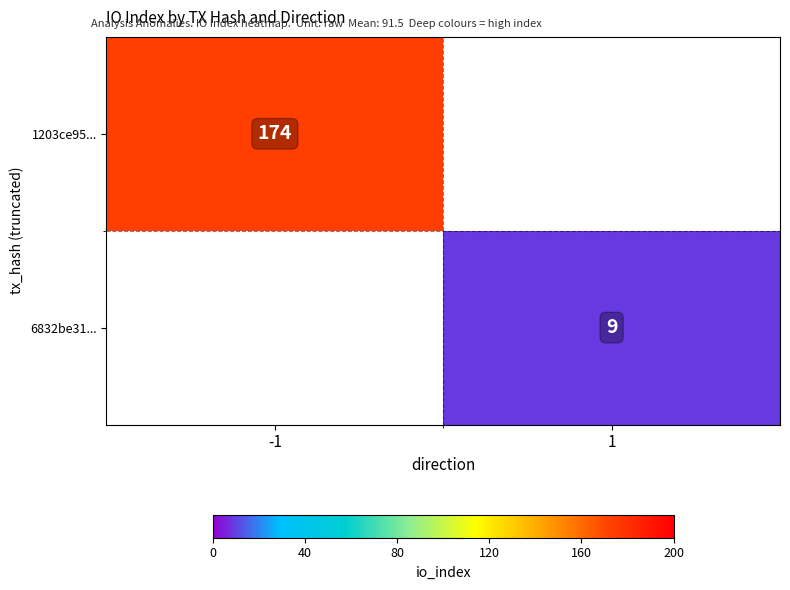

Is it true that 1203ce95... equals 174 at -1?

True